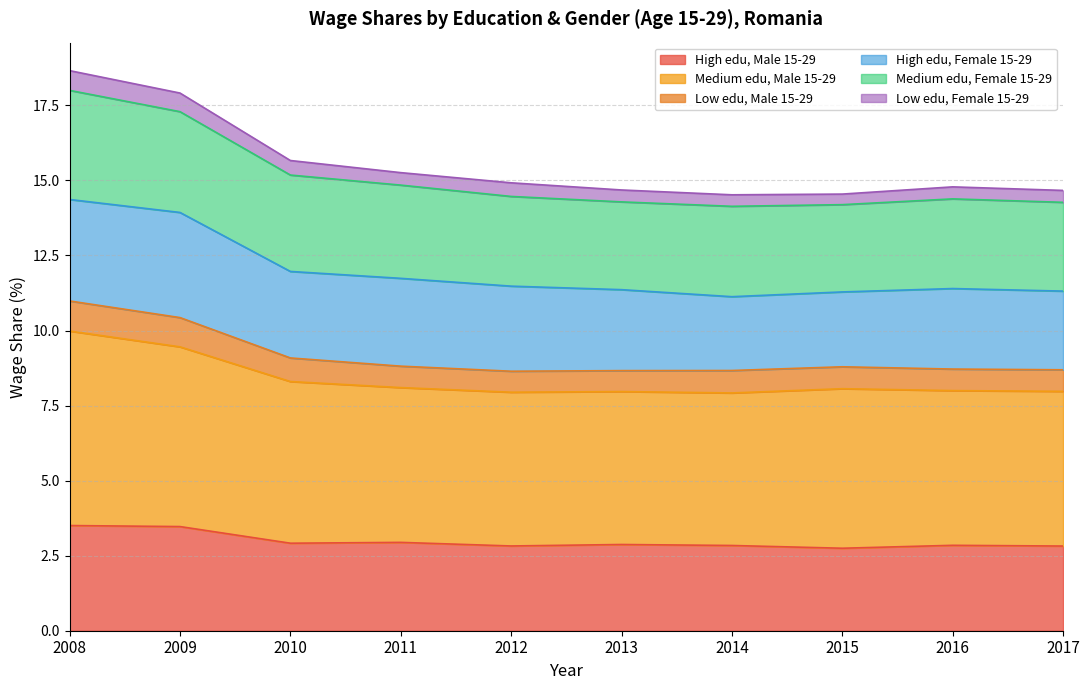

What is the lowest value of the High edu, Male 15-29 series?

2.7